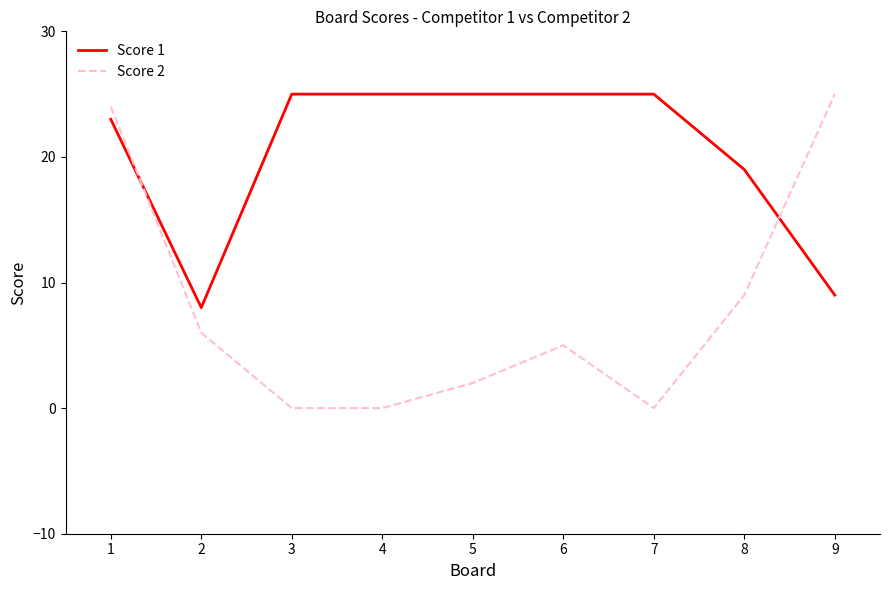

Which series has the widest spread of values?

Score 2